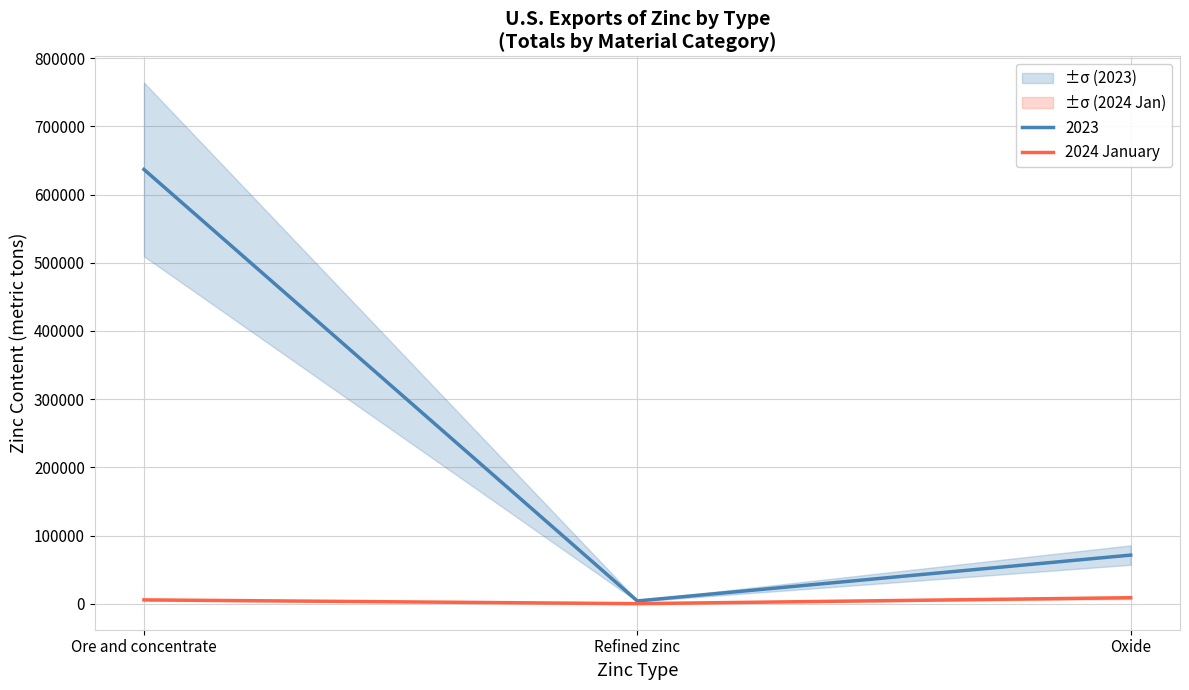

Is it true that 2023 equals 44107 at Oxide?

False